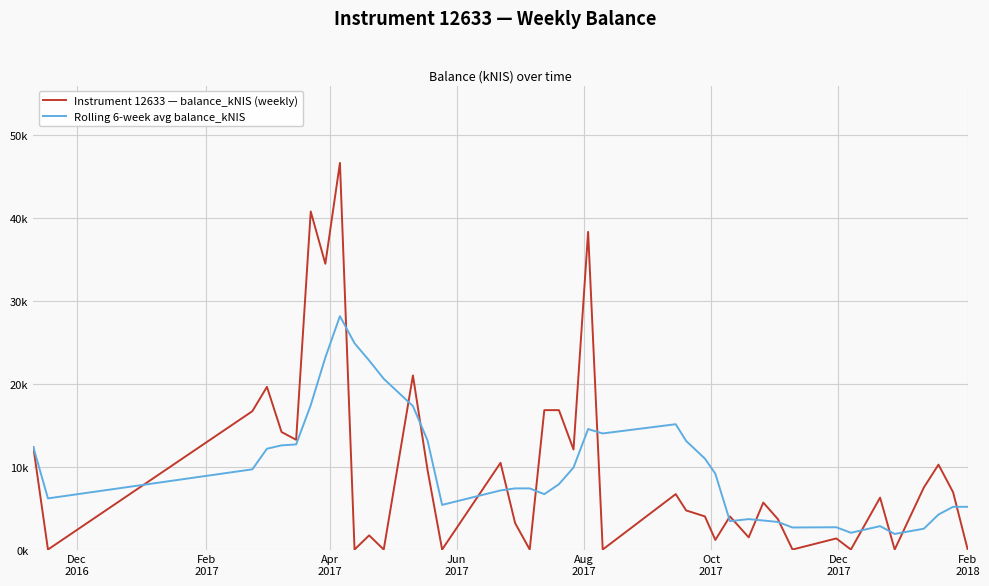

What are all the series names shown in the legend?

Instrument 12633 — balance_kNIS (weekly), Rolling 6-week avg balance_kNIS